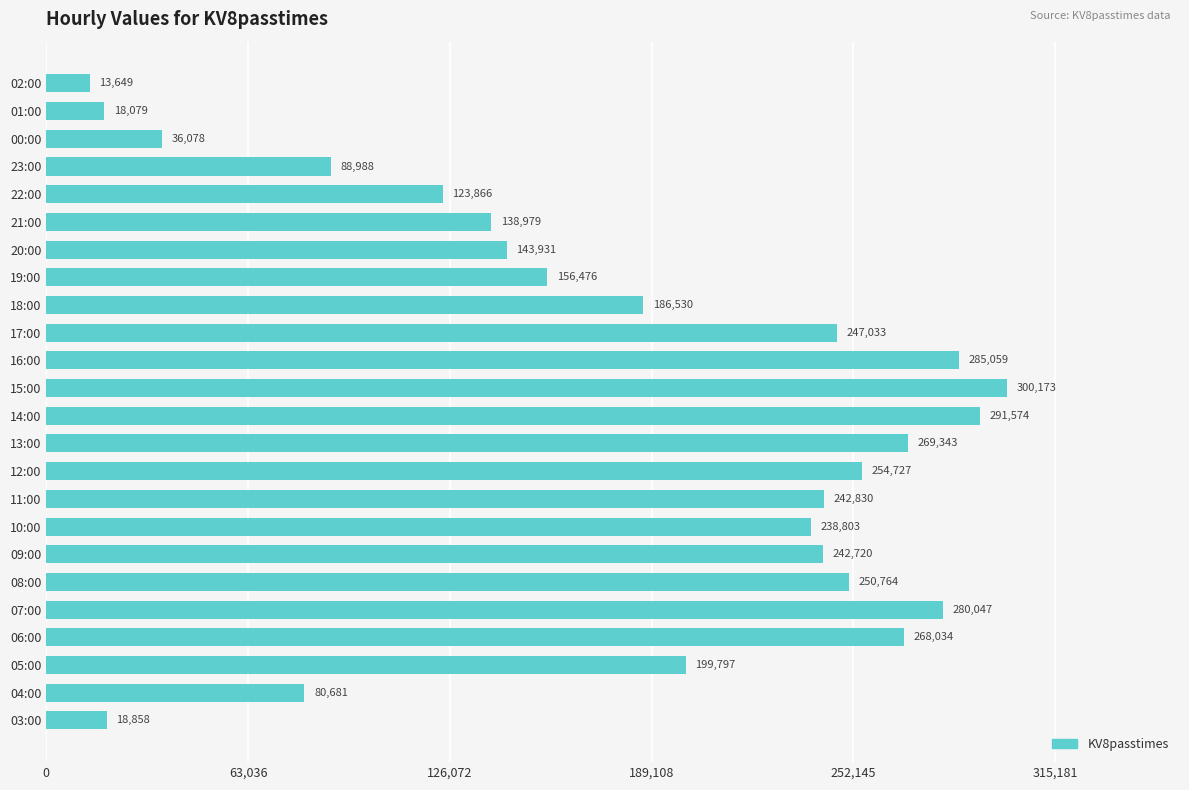

How many data points does each series have?

24